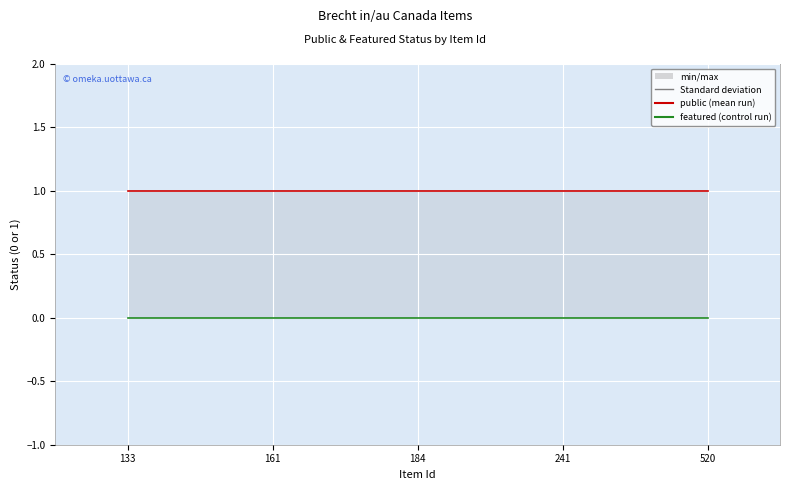

Reading left to right, what are all the values shown in this chart?

public: 1	1	1	1	1
featured: 0	0	0	0	0